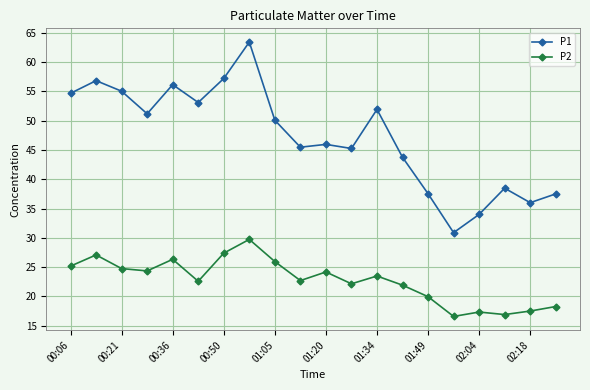

What is the sum of all P2 values?

454.3